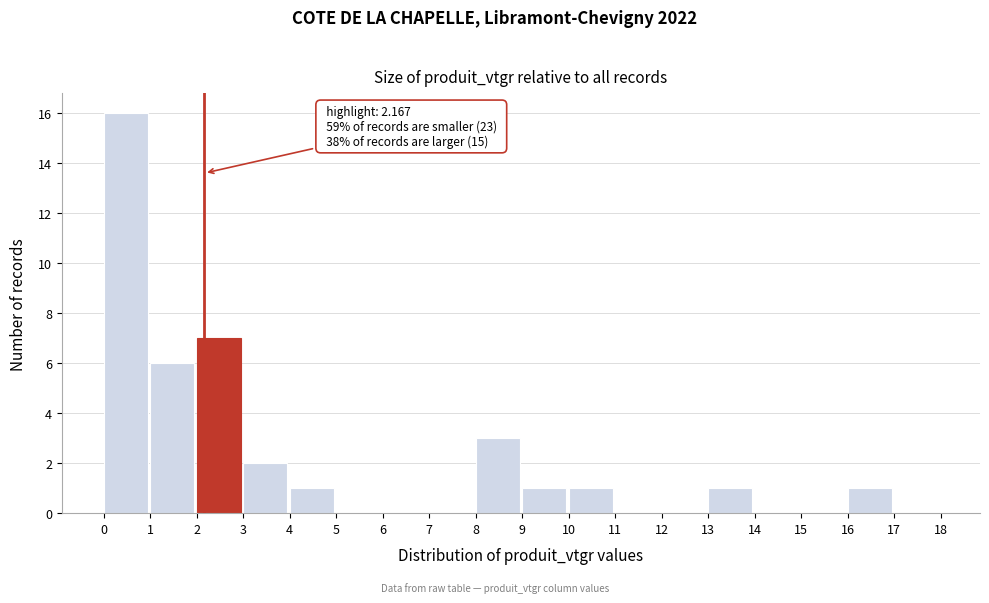

Which range on the x-axis has the tallest bar?

0 to 1